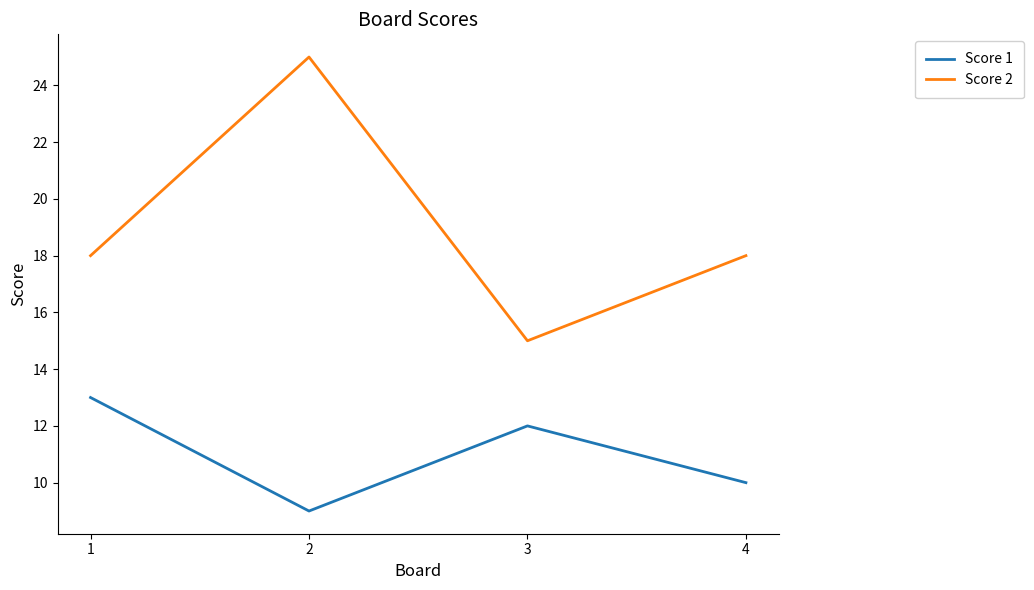

Which series has the largest total across all categories?

Score 2